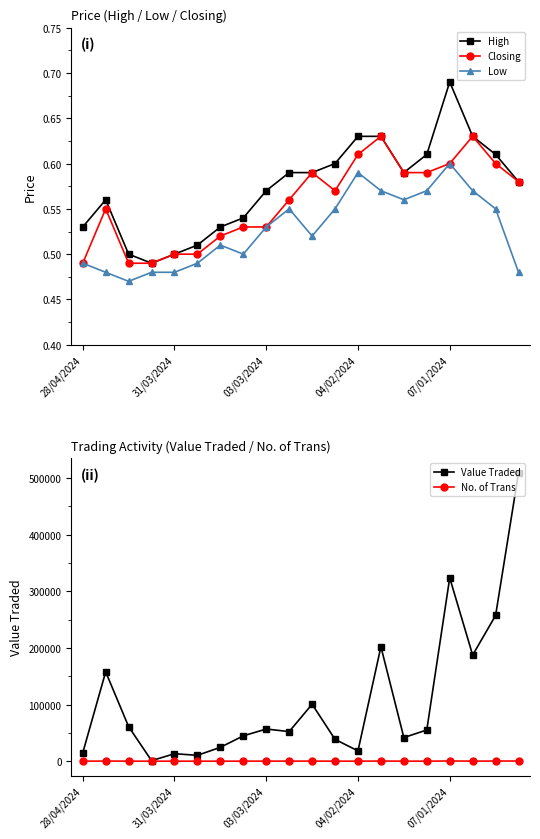

The value of Value Traded at 11 is 15475.7. True or false?

False